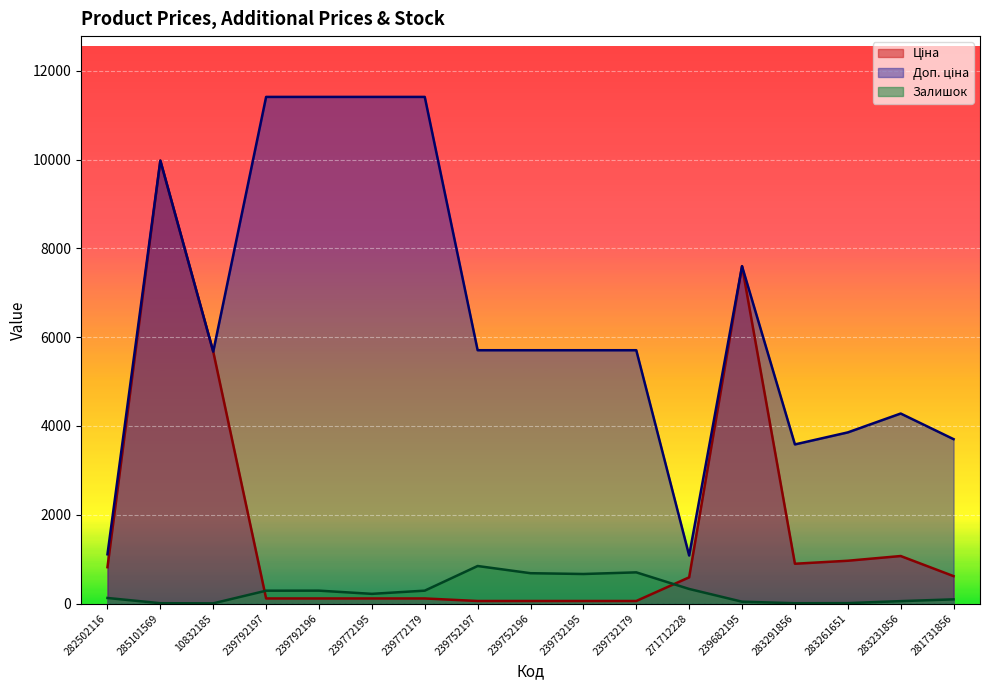

What is the difference between the Залишок values at 239772179 and 10832185?

286.0